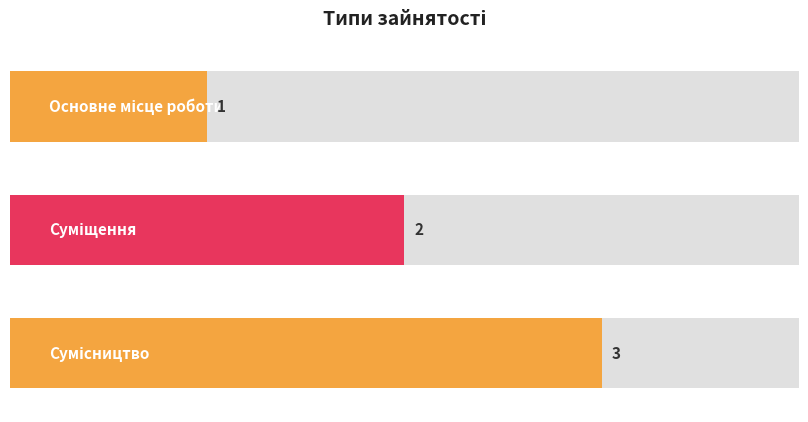

List the labels in order of value, smallest first.

Основне місце роботи, Суміщення, Сумісництво